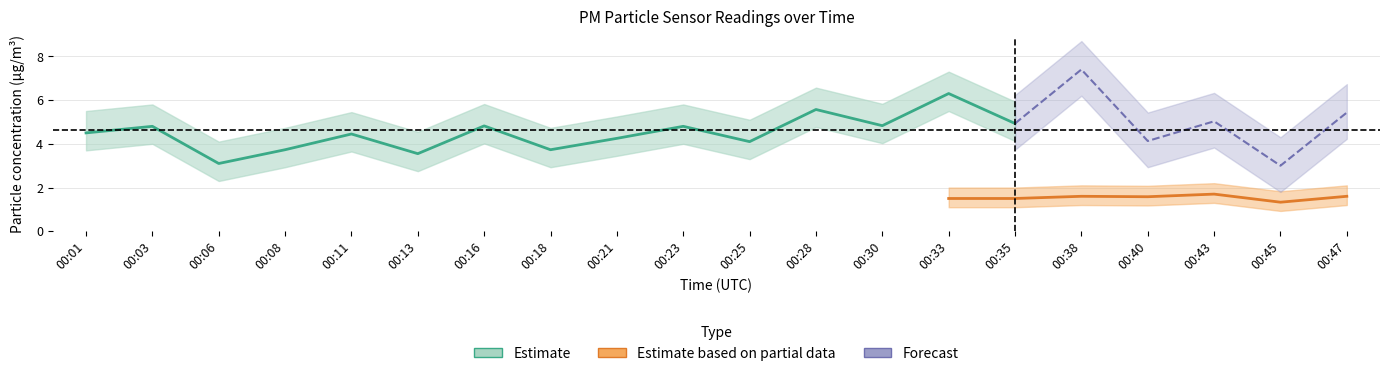

Which has a higher value, 00:06 or 00:08?

00:08